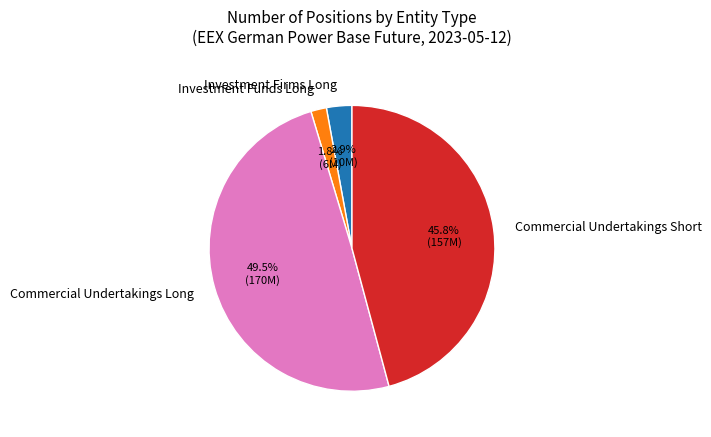

To the nearest percent, what is the difference between the largest and smallest slice percentages?

48%